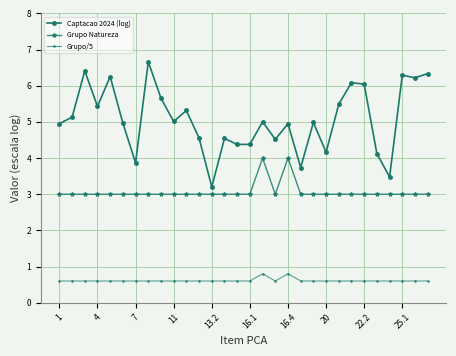

Which series has the largest range (max minus min)?

Captacao 2024 (log)